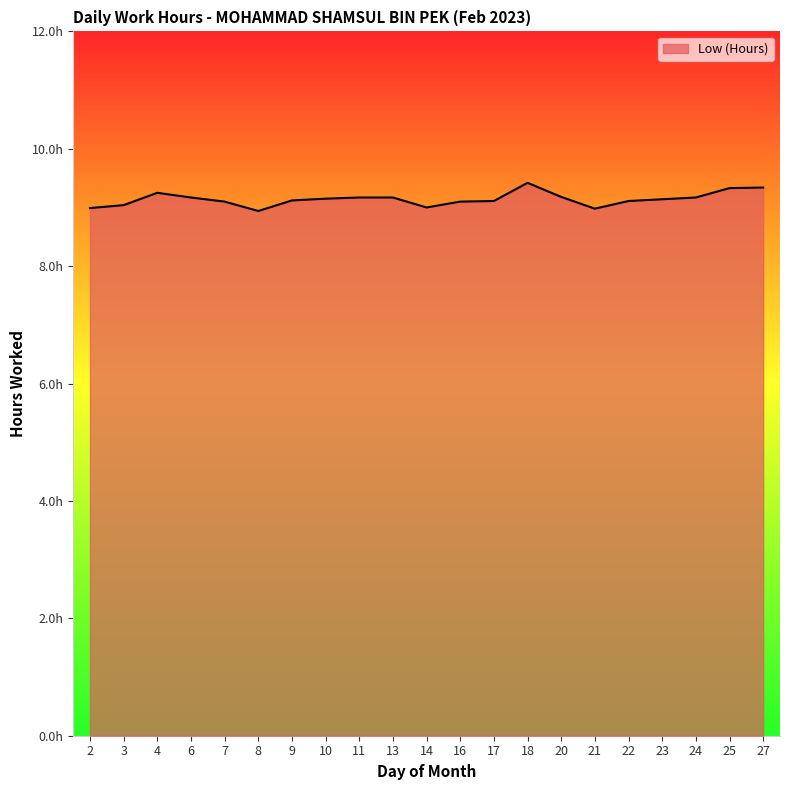

Reading right to left, transcribe all the data shown in this chart.

9.3	9.3	9.2	9.1	9.1	9.0	9.2	9.4	9.1	9.1	9.0	9.2	9.2	9.2	9.1	8.9	9.1	9.2	9.2	9.0	9.0